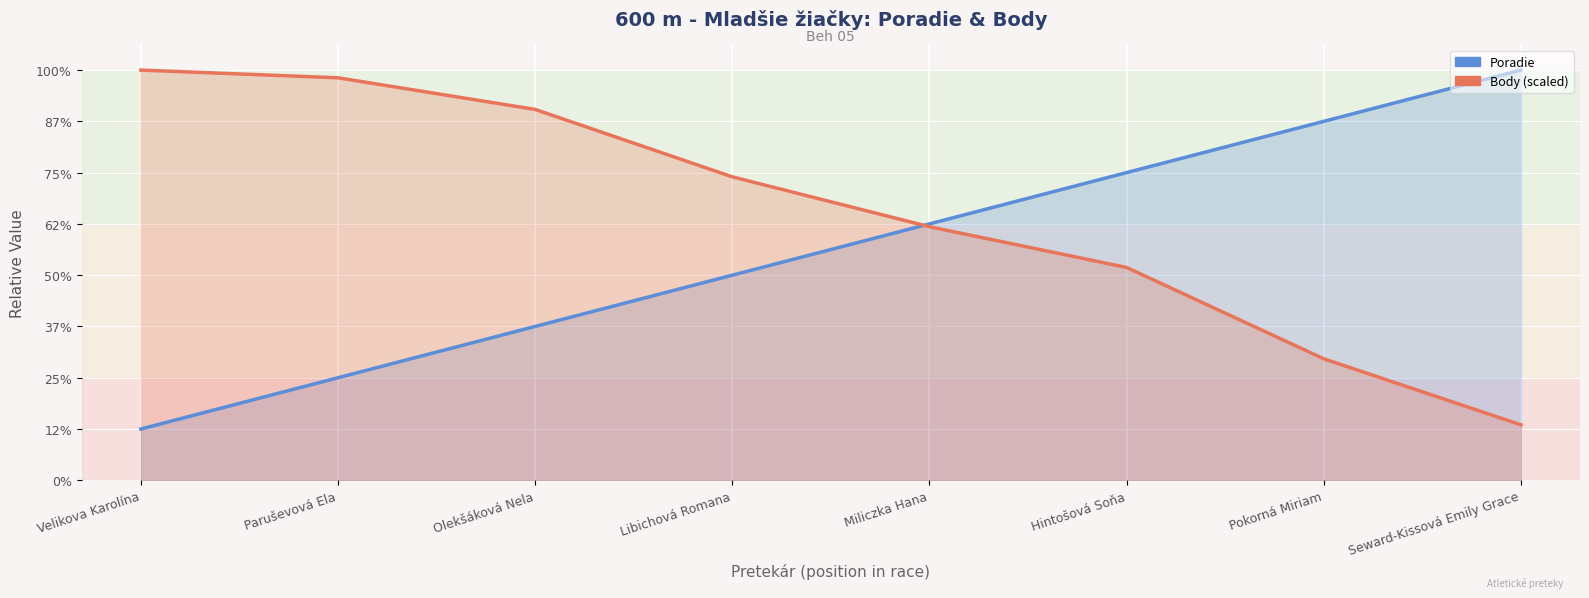

Does the chart display data point markers on the line(s)?

No